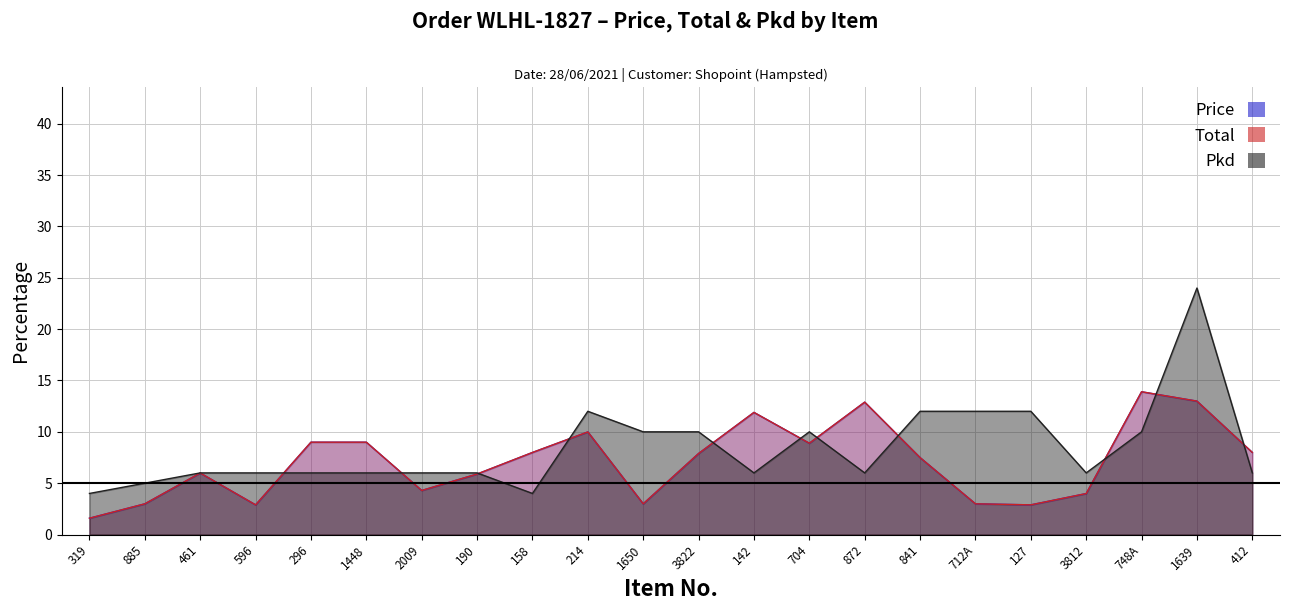

Is it true that Price equals 13.9 at 748A?

True